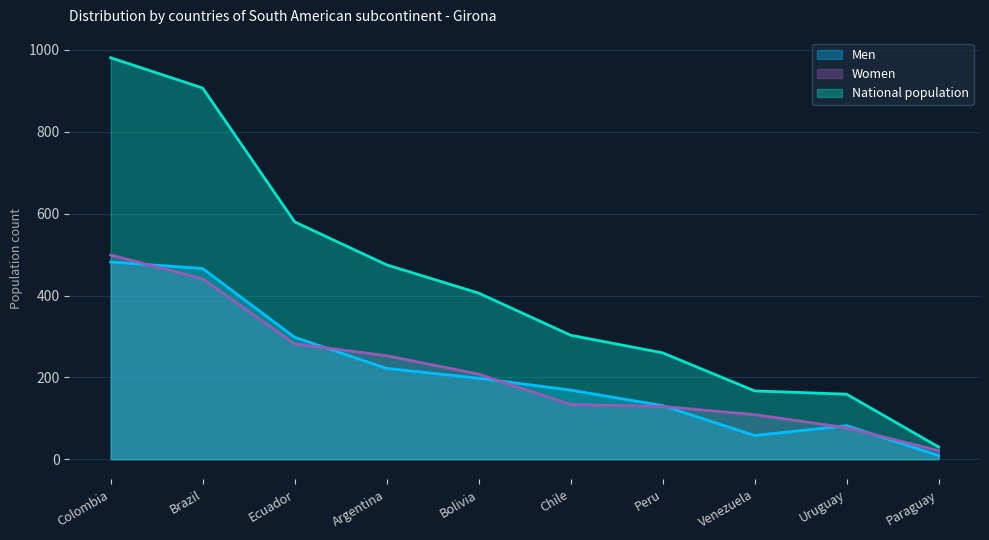

True or false: National population and Women intersect in this chart.

False